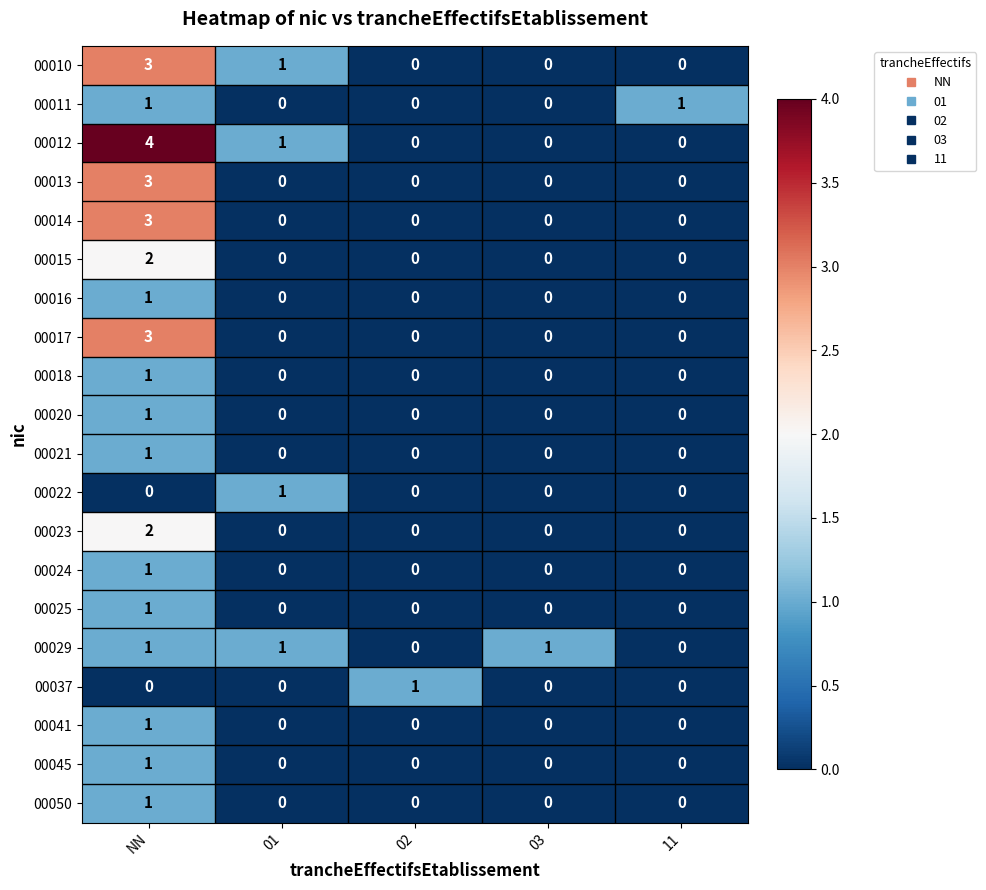

How many series are shown in this chart?

20